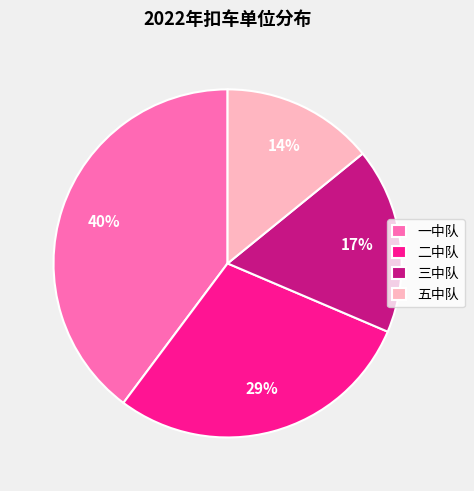

Count the number of slices in the pie.

4